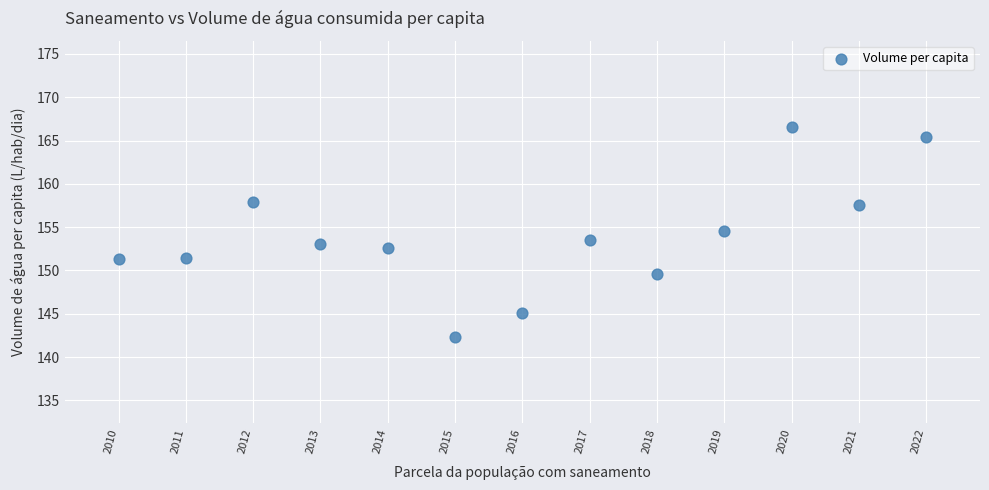

What is the range of Y values (max minus min)?

24.2